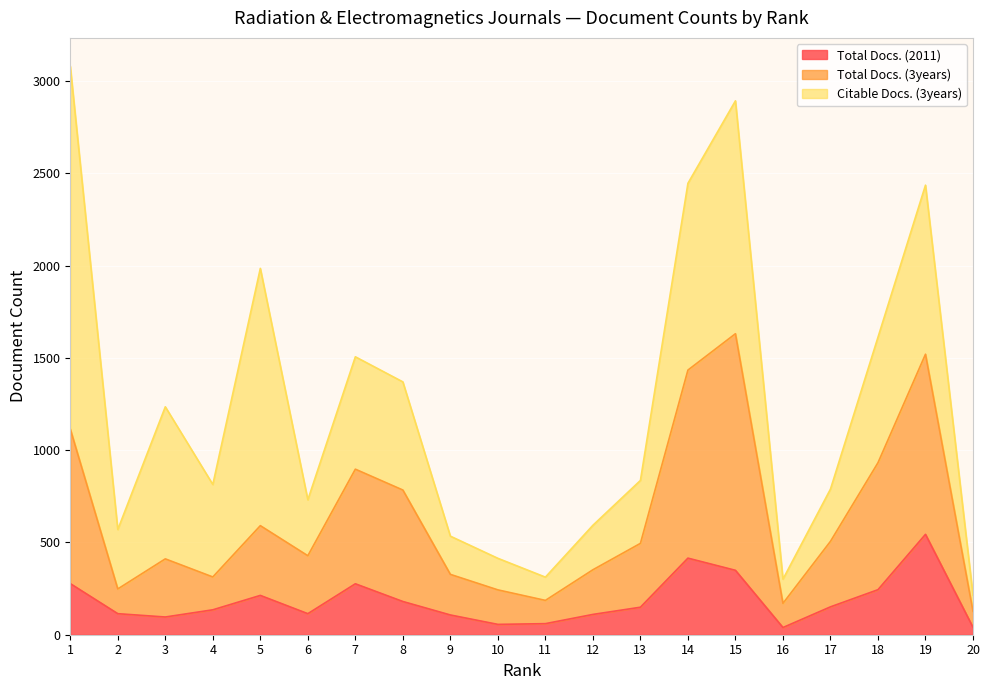

Read the Total Docs. (3years) value at 5.

591